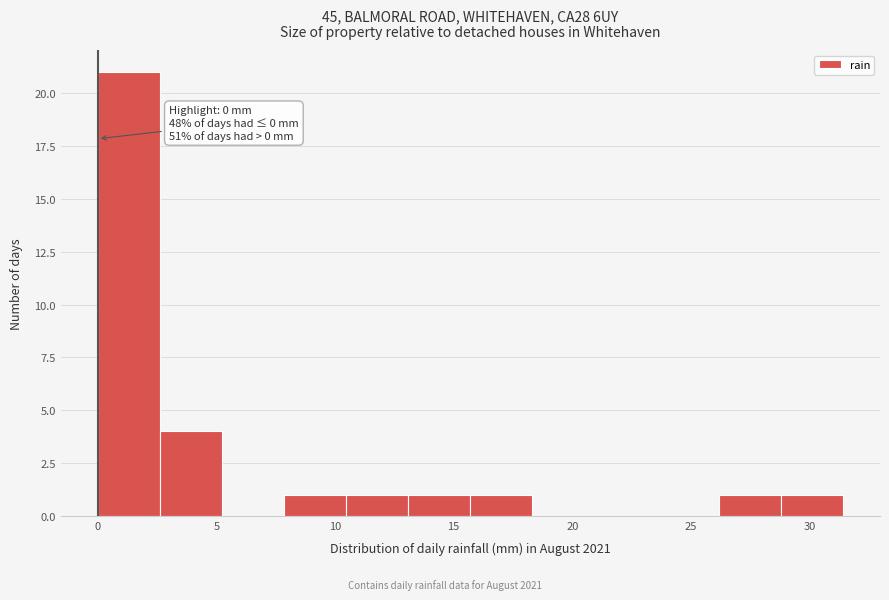

Over which range of the x-axis is the bar tallest?

0.0 to 2.5